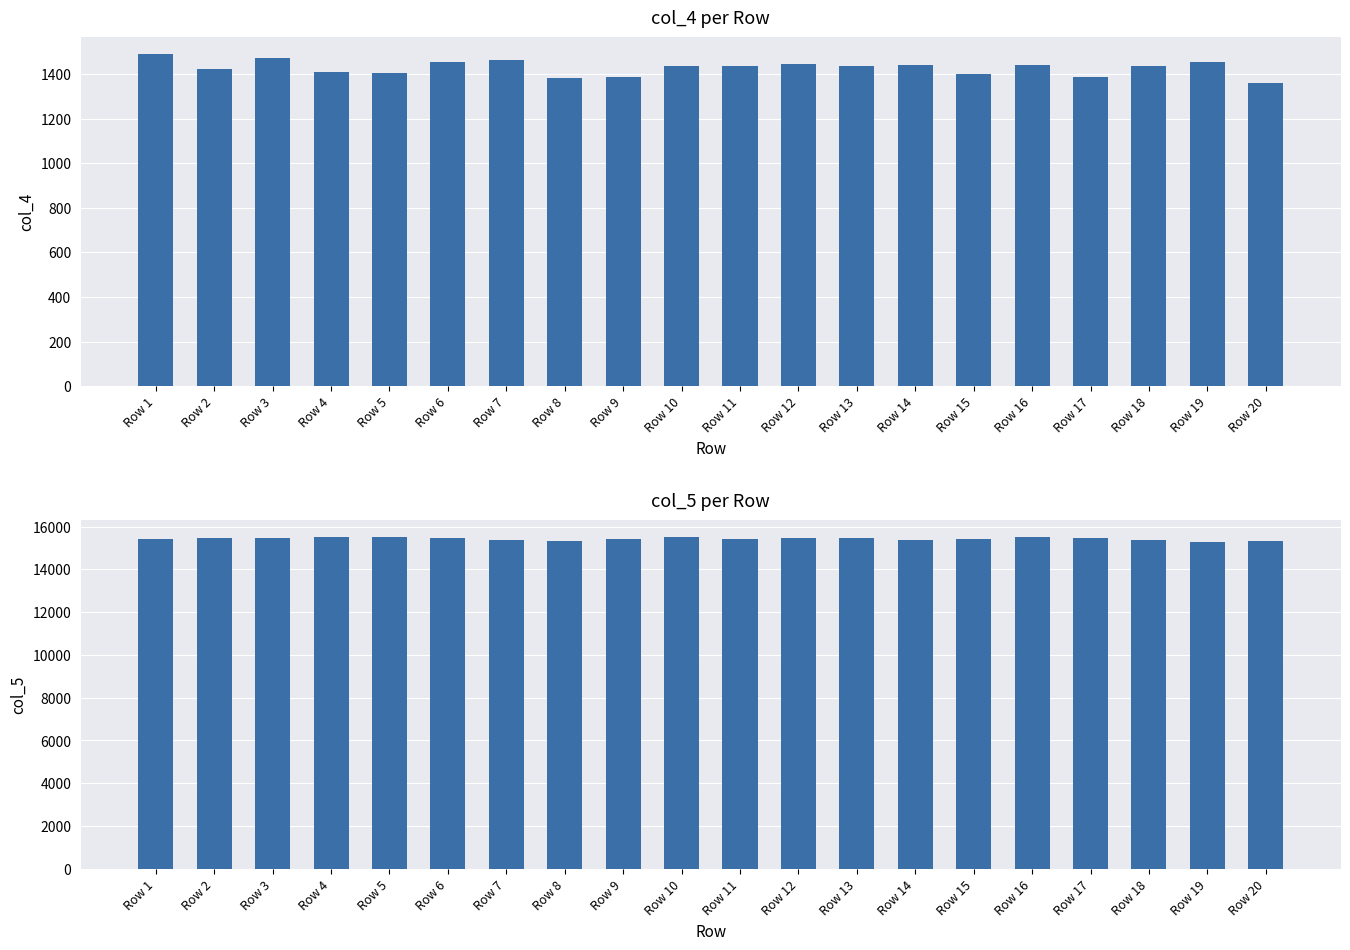

How many data points in col_4 are less than 1438?

10